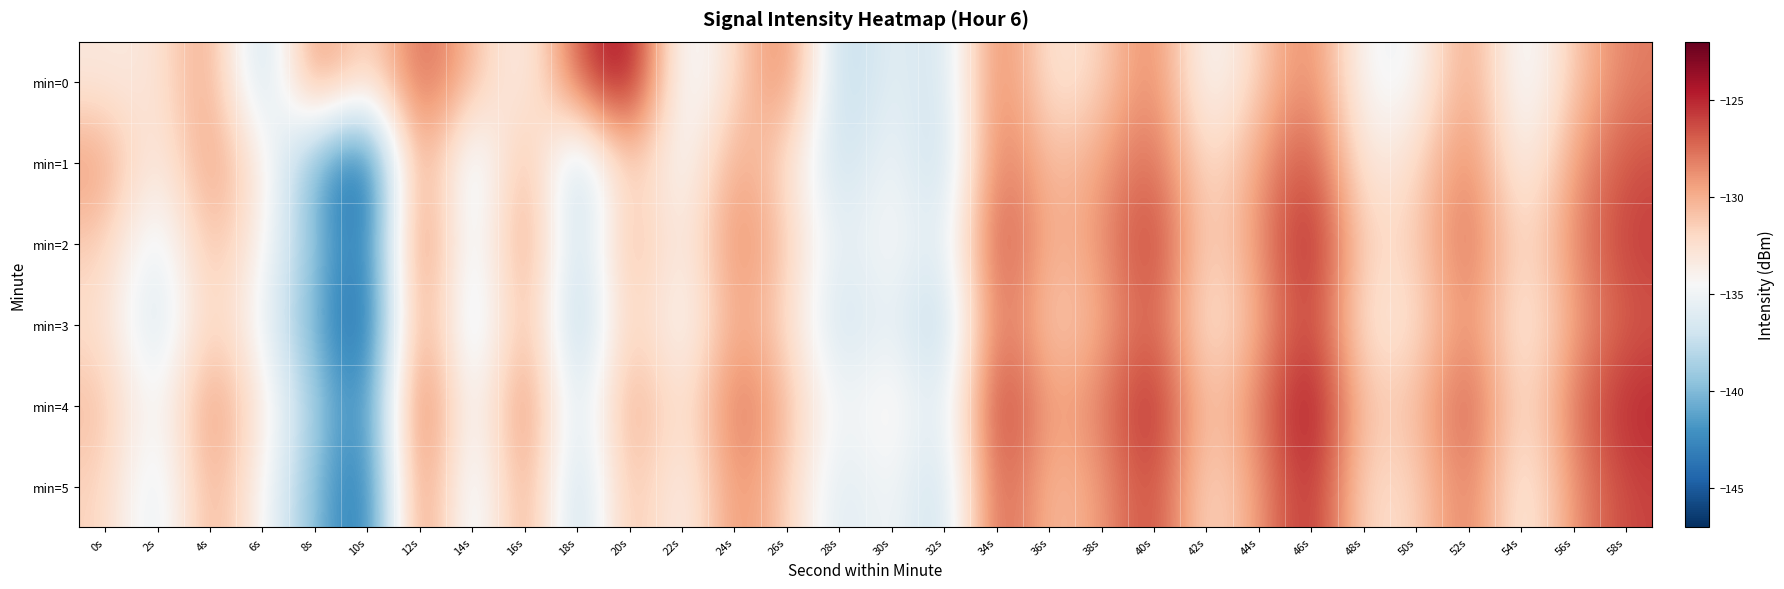

At how many categories does at least one series exceed -137?

29